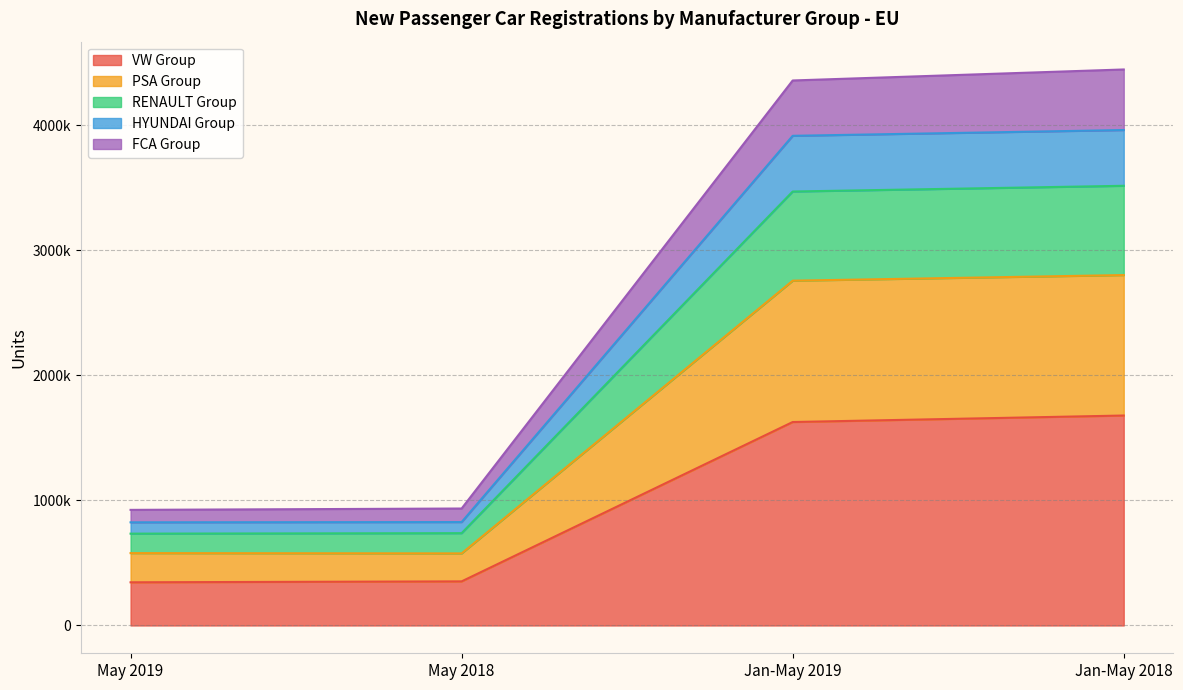

What is the difference between the second highest and second lowest values in the VW Group series?

1274465